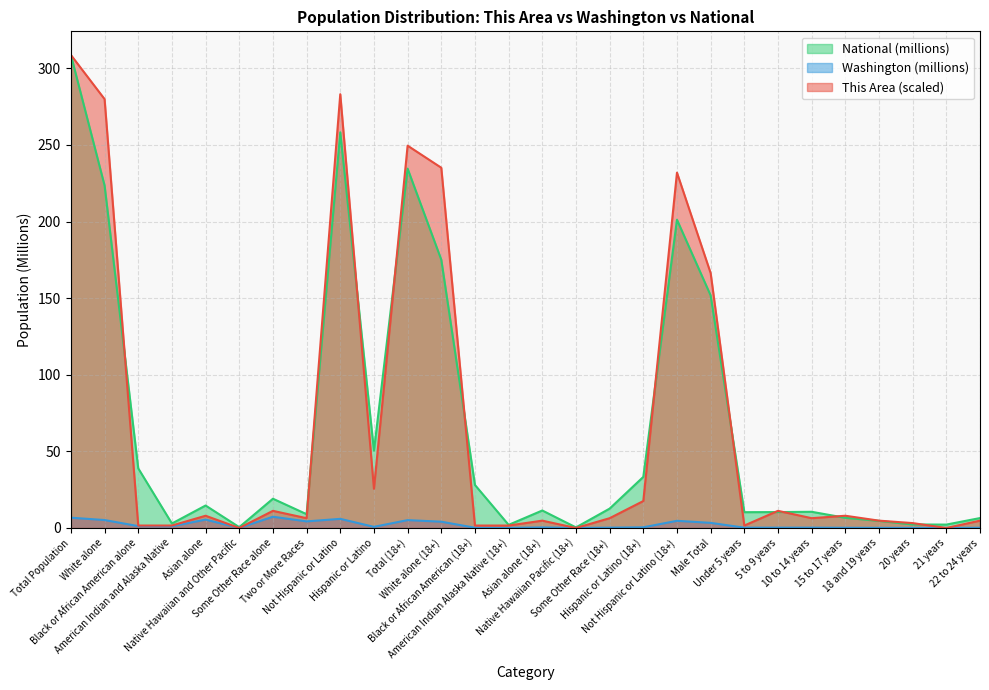

What position from the left is 18 and 19 years?

25